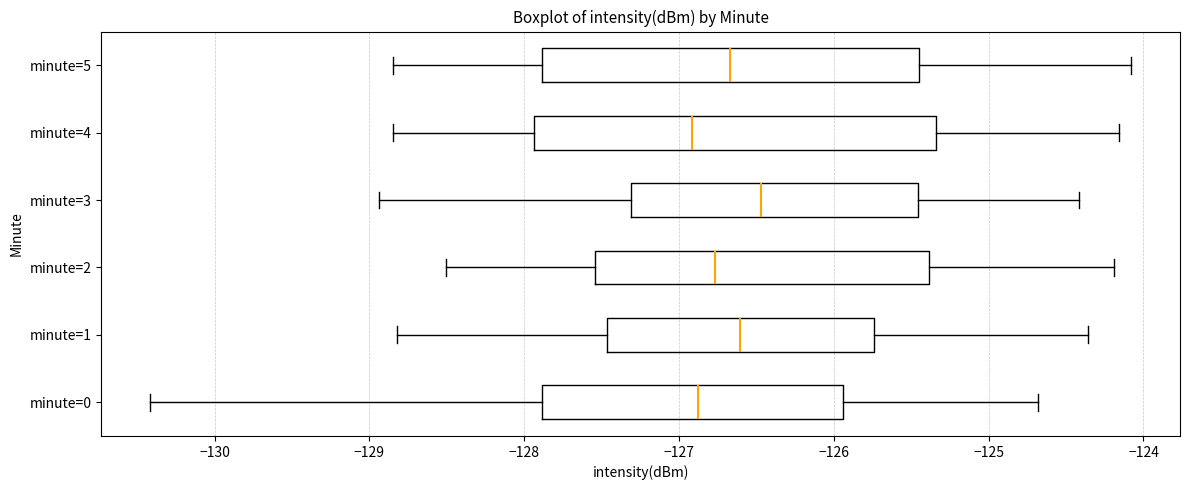

Which box has the furthest to the right median line?

minute=3